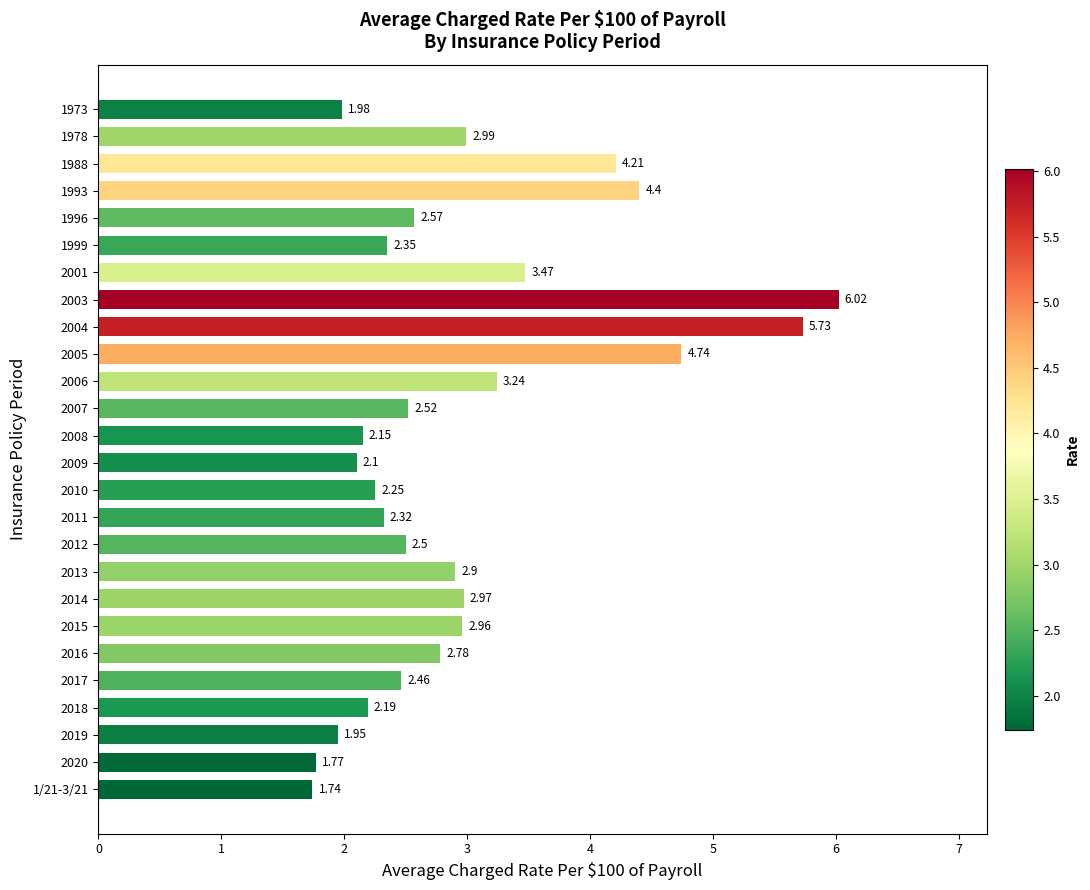

Rank the categories by value from lowest to highest.

1/21-3/21, 2020, 2019, 1973, 2009, 2008, 2018, 2010, 2011, 1999, 2017, 2012, 2007, 1996, 2016, 2013, 2015, 2014, 1978, 2006, 2001, 1988, 1993, 2005, 2004, 2003